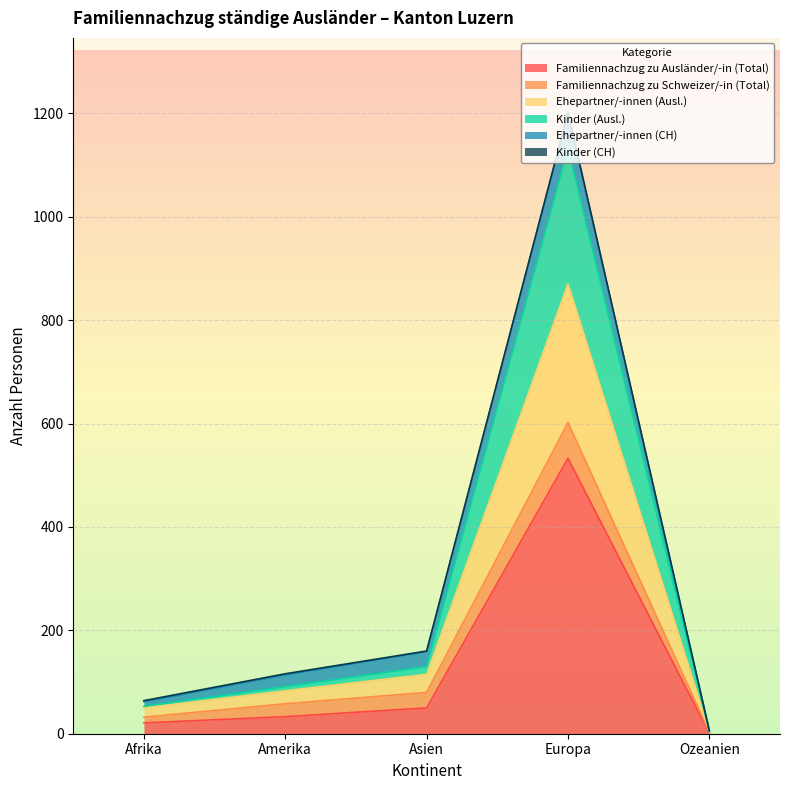

What is the difference between the maximum and minimum values in the Familiennachzug zu Ausländer/-in (Total) series?

532